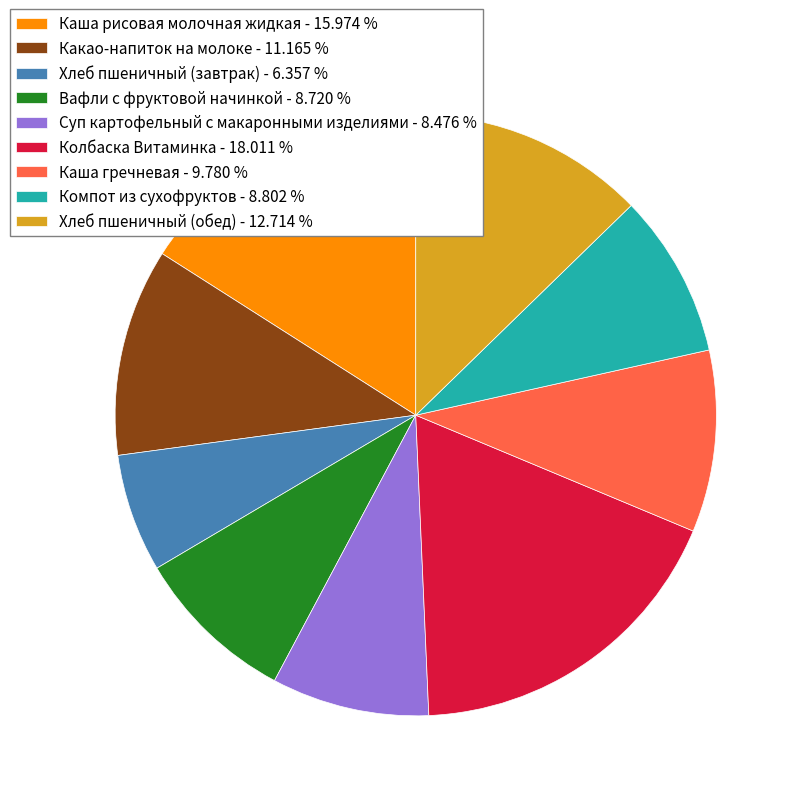

Between Хлеб пшеничный (завтрак) - 6.357 % and Вафли с фруктовой начинкой - 8.720 %, which is larger?

Вафли с фруктовой начинкой - 8.720 %